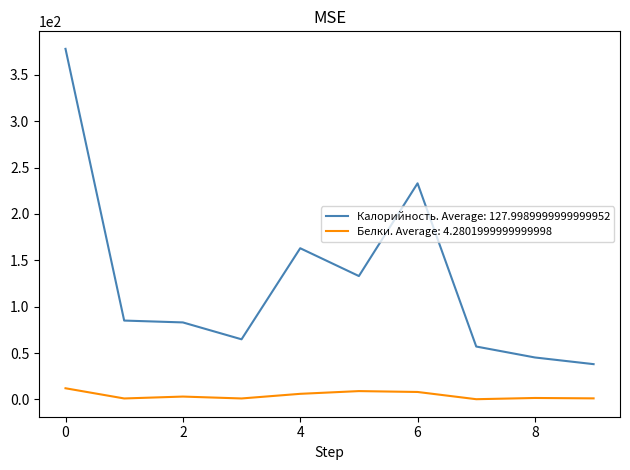

List the series in order of their overall mean, highest first.

Калорийность. Average: 127.9989999999999952, Белки. Average: 4.2801999999999998